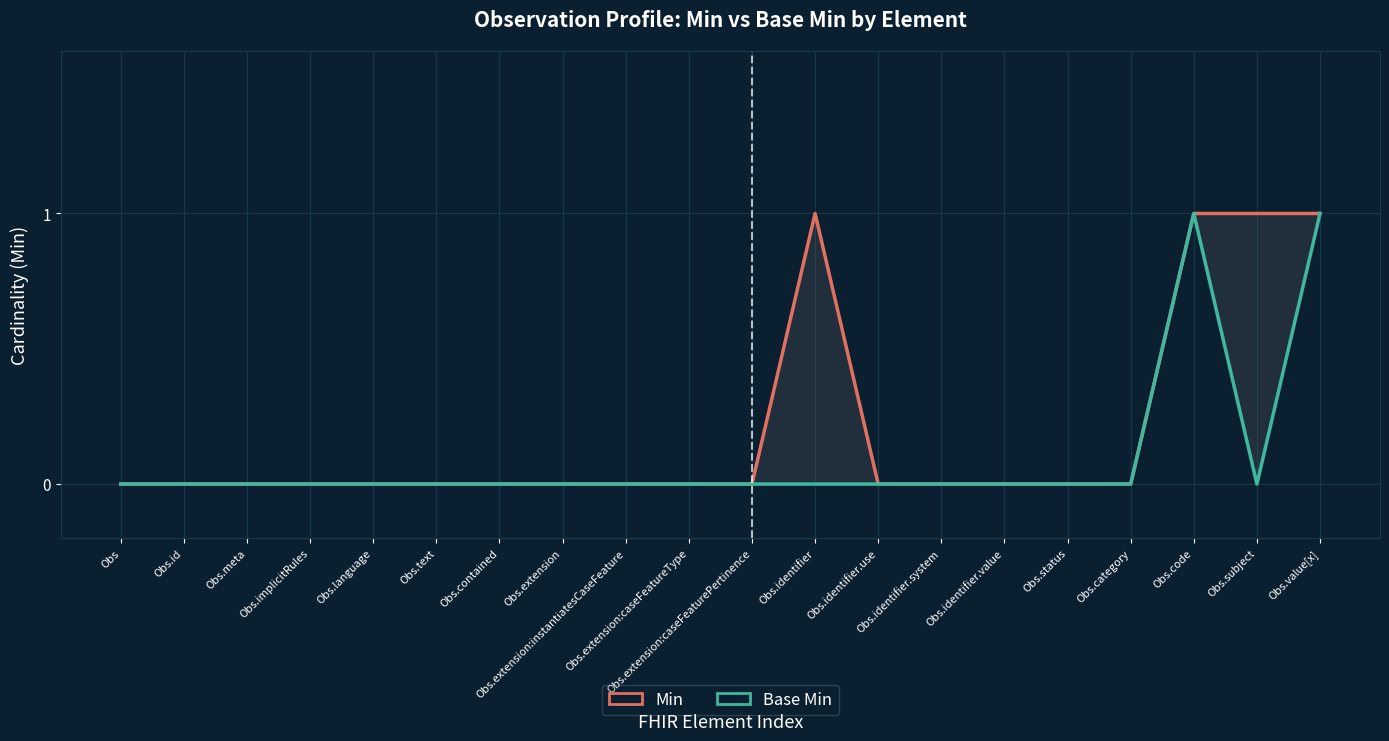

Reading left to right, extract all data points from this chart.

Min: Obs=0	Obs.id=0	Obs.meta=0	Obs.implicitRules=0	Obs.language=0	Obs.text=0	Obs.contained=0	Obs.extension=0	Obs.extension:instantiatesCaseFeature=0	Obs.extension:caseFeatureType=0	Obs.extension:caseFeaturePertinence=0	Obs.identifier=1	Obs.identifier.use=0	Obs.identifier.system=0	Obs.identifier.value=0	Obs.status=0	Obs.category=0	Obs.code=1	Obs.subject=1	Obs.value[x]=1
Base Min: Obs=0	Obs.id=0	Obs.meta=0	Obs.implicitRules=0	Obs.language=0	Obs.text=0	Obs.contained=0	Obs.extension=0	Obs.extension:instantiatesCaseFeature=0	Obs.extension:caseFeatureType=0	Obs.extension:caseFeaturePertinence=0	Obs.identifier=0	Obs.identifier.use=0	Obs.identifier.system=0	Obs.identifier.value=0	Obs.status=0	Obs.category=0	Obs.code=1	Obs.subject=0	Obs.value[x]=1